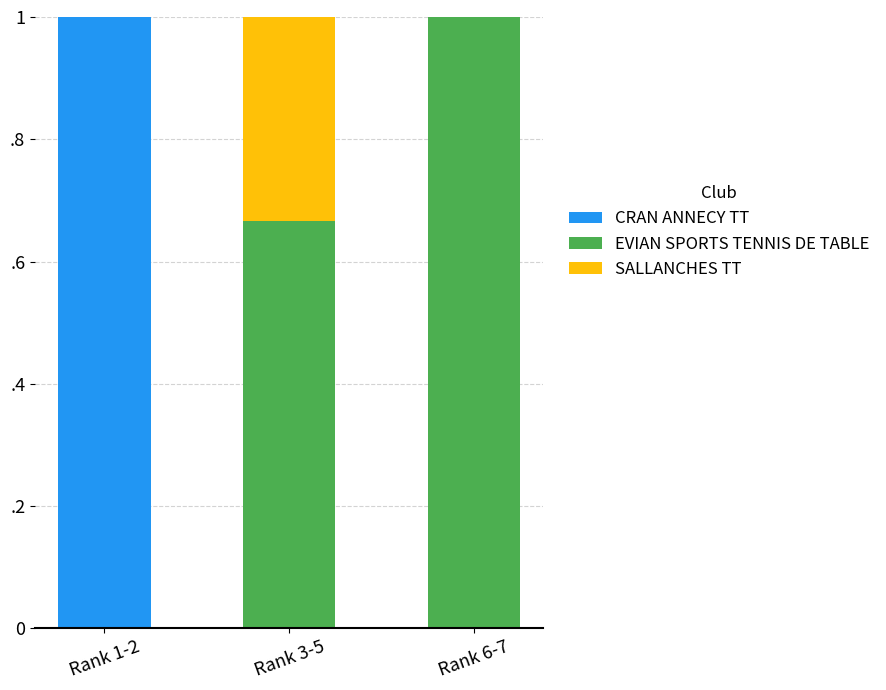

Does the chart contain stacked bars?

Yes